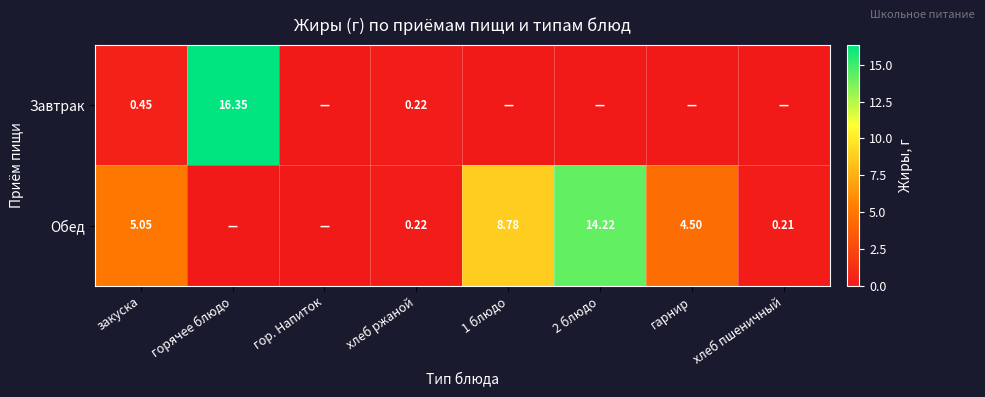

The value of Обед at горячее блюдо is 0.0. True or false?

True